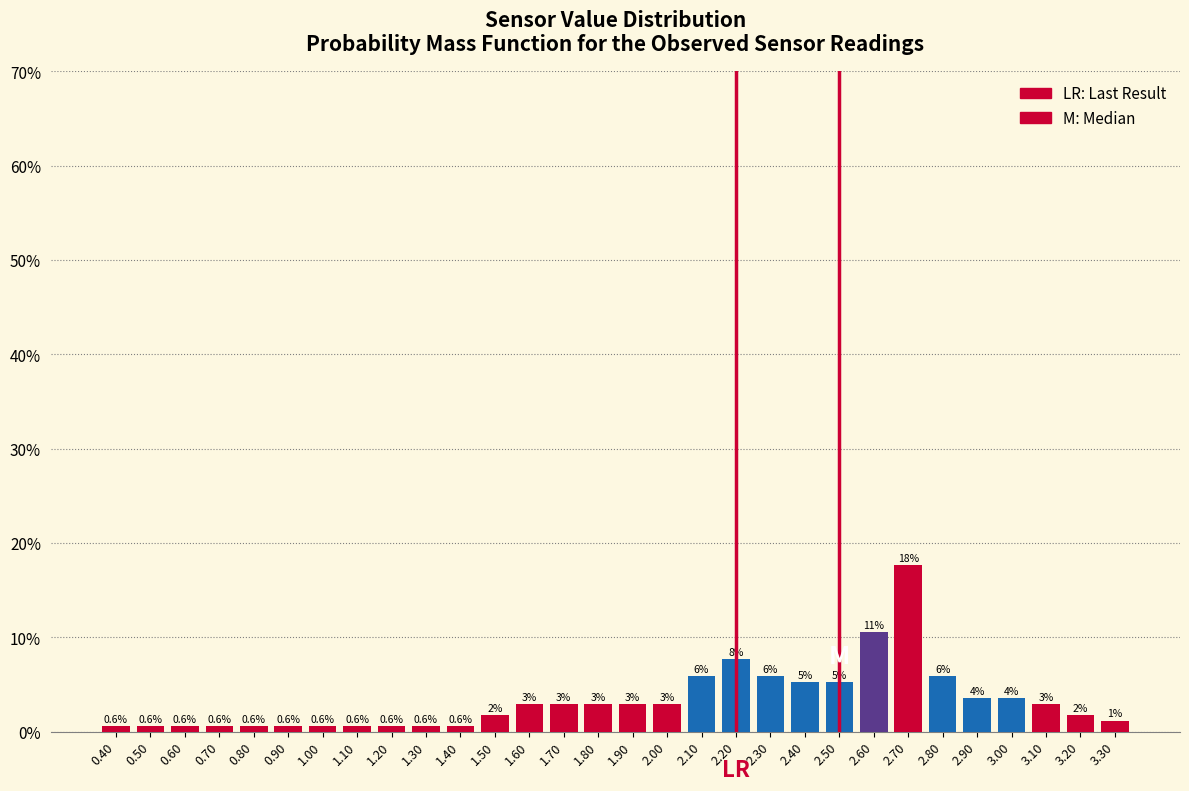

Does the chart contain any negative values?

No